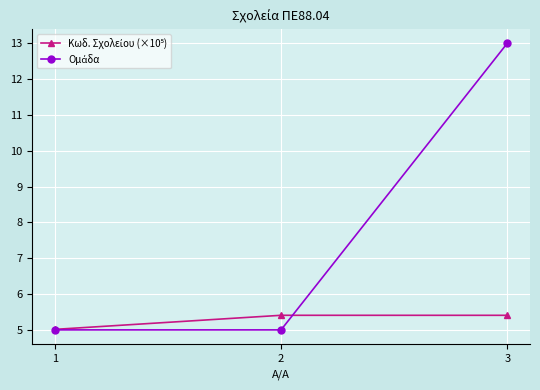

Which category has the highest value across all series?

3